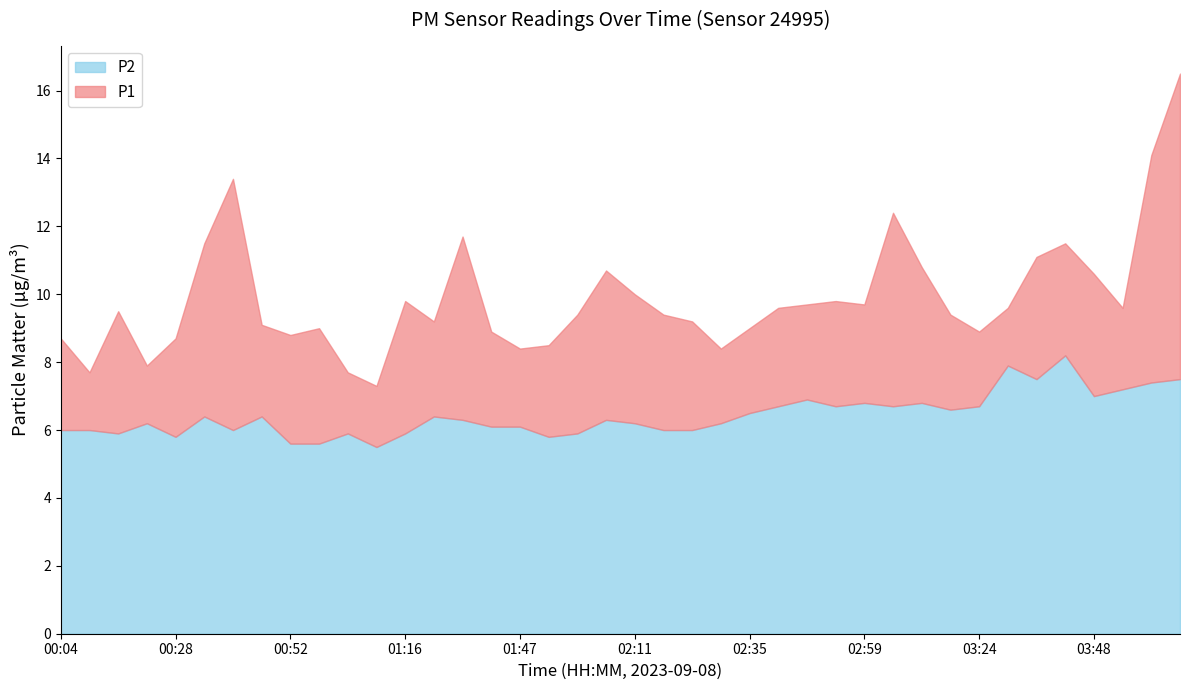

What is the value of the P2 point at the 23rd from the left?

6.0